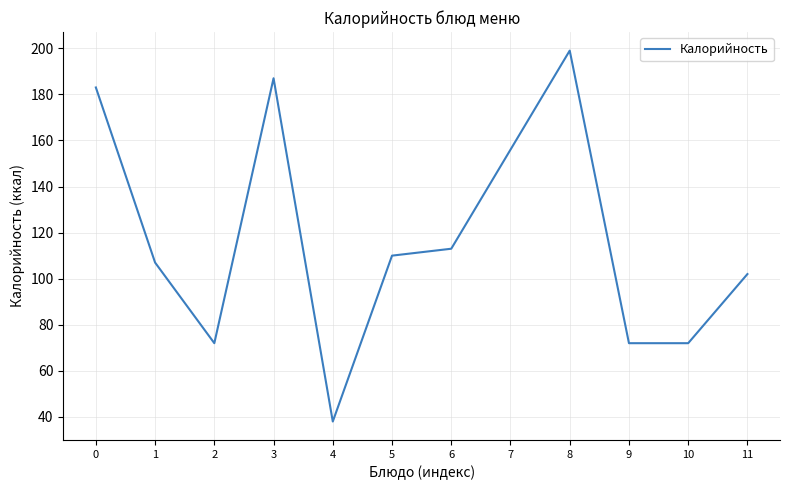

True or false: there are more than 1 points higher than both neighbors.

True